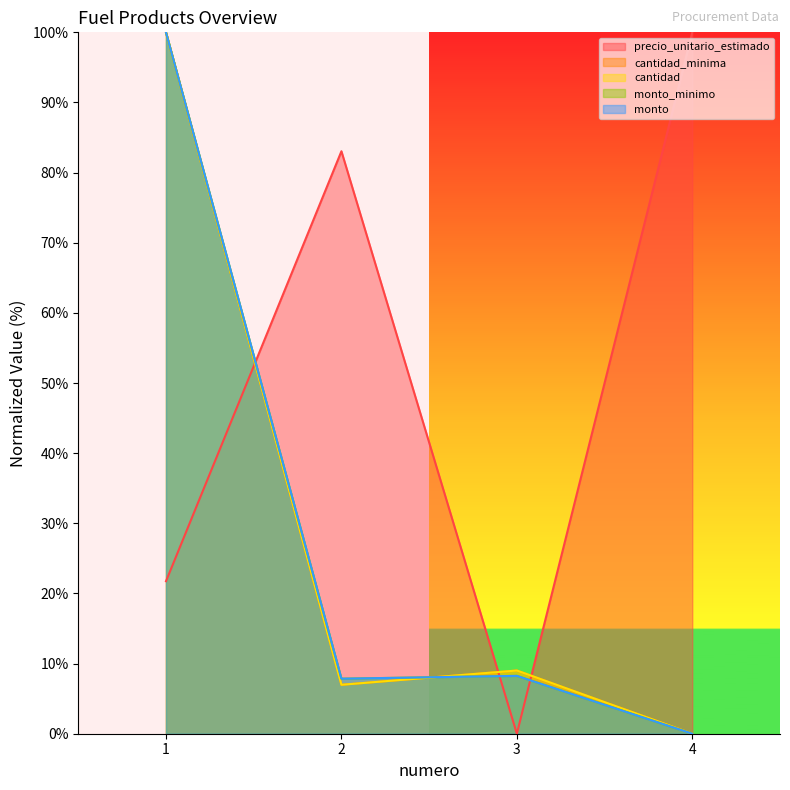

Where do precio_unitario_estimado and monto_minimo first cross each other?

1 and 2